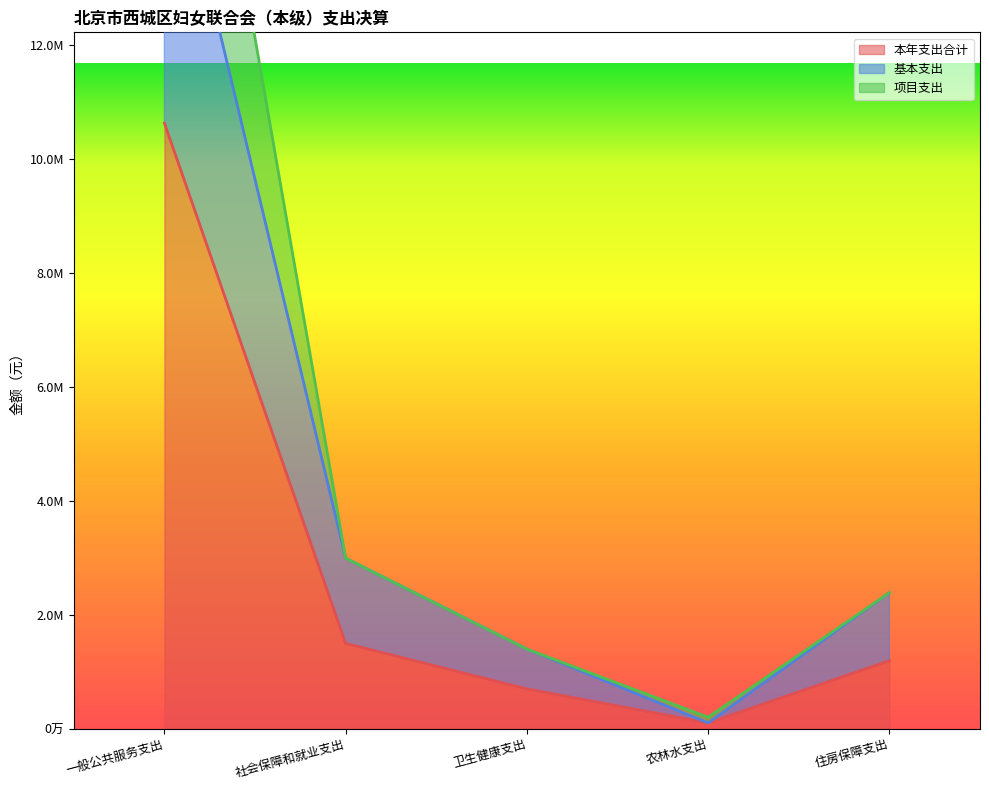

True or false: 基本支出 has a value of 66435.2 at 农林水支出.

False